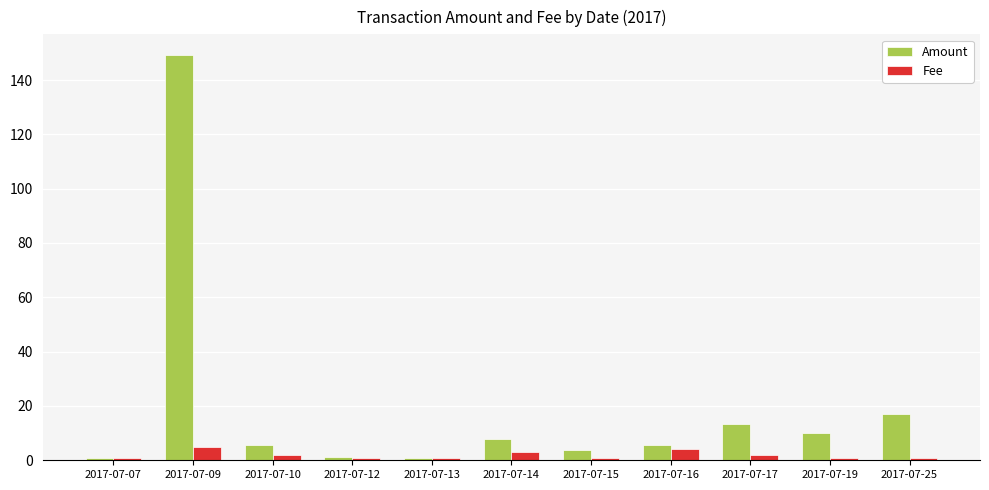

Is the value of Amount at 2017-07-07 greater than the value of Fee at 2017-07-14?

No